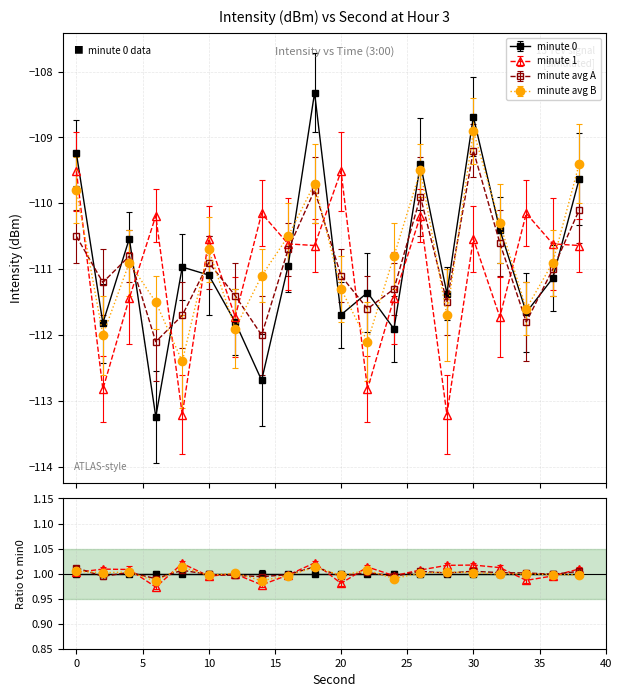

What is the difference between the minute 1 values at 22 and 34?

2.7